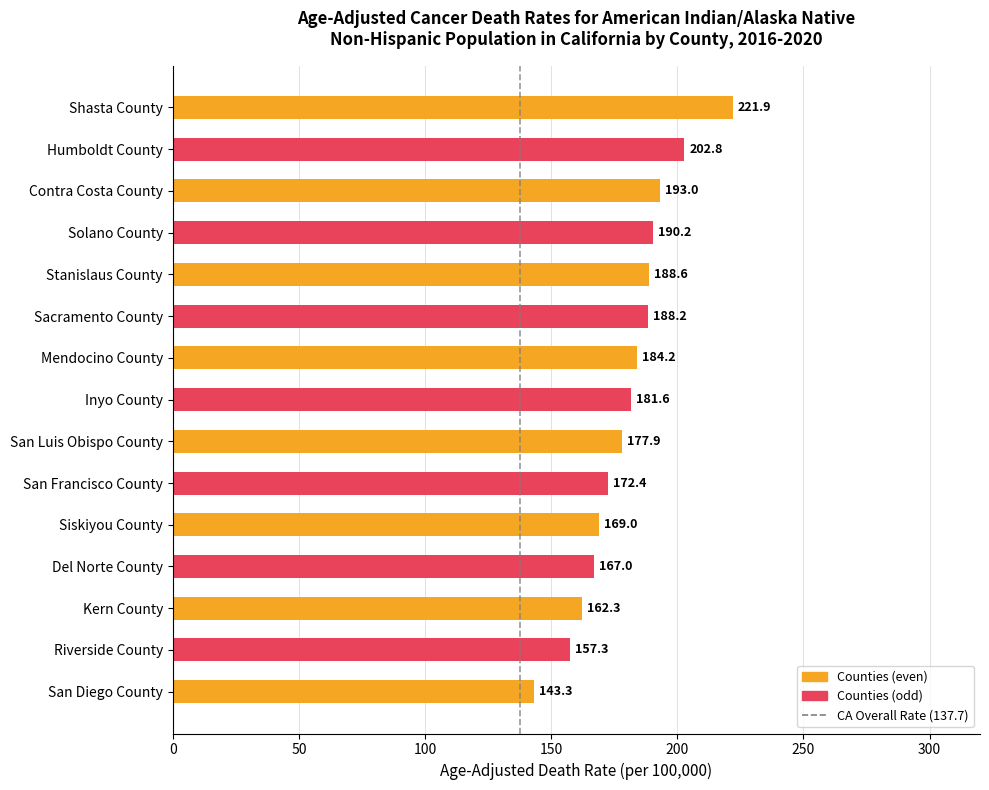

Rank the categories by value from highest to lowest.

Shasta County, Humboldt County, Contra Costa County, Solano County, Stanislaus County, Sacramento County, Mendocino County, Inyo County, San Luis Obispo County, San Francisco County, Siskiyou County, Del Norte County, Kern County, Riverside County, San Diego County